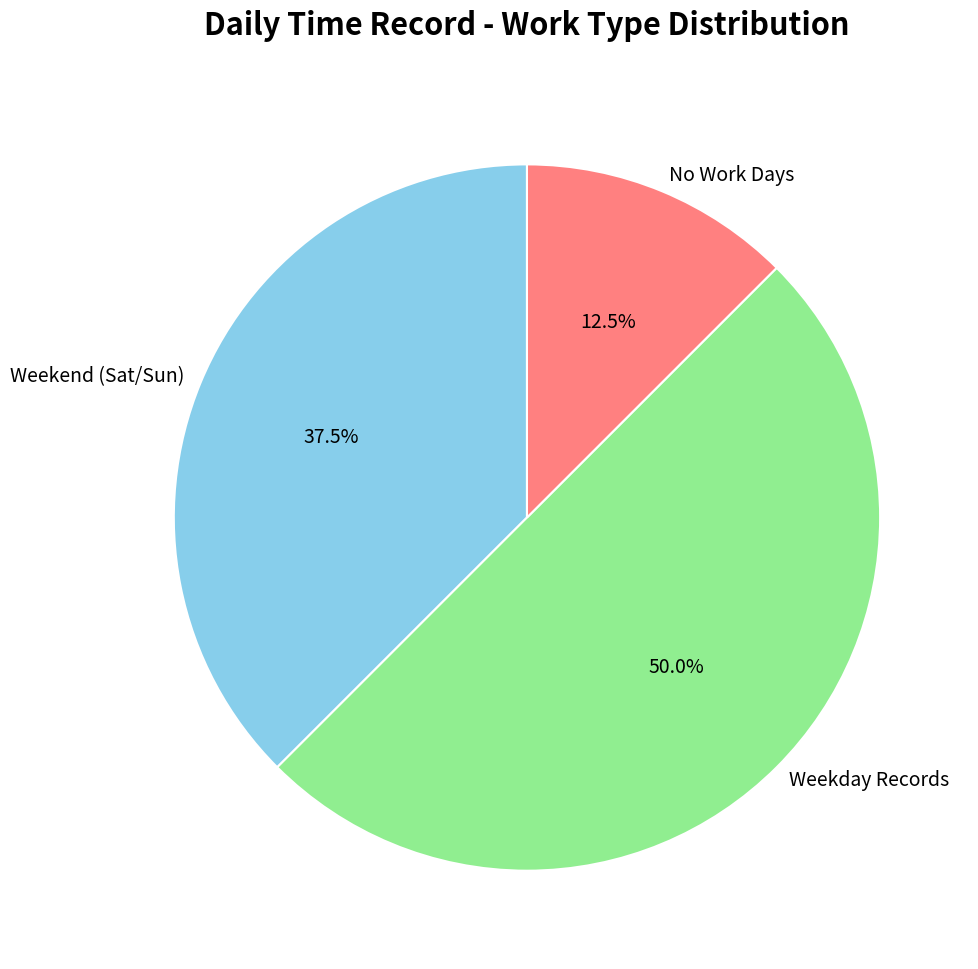

Which slice is the smallest?

No Work Days